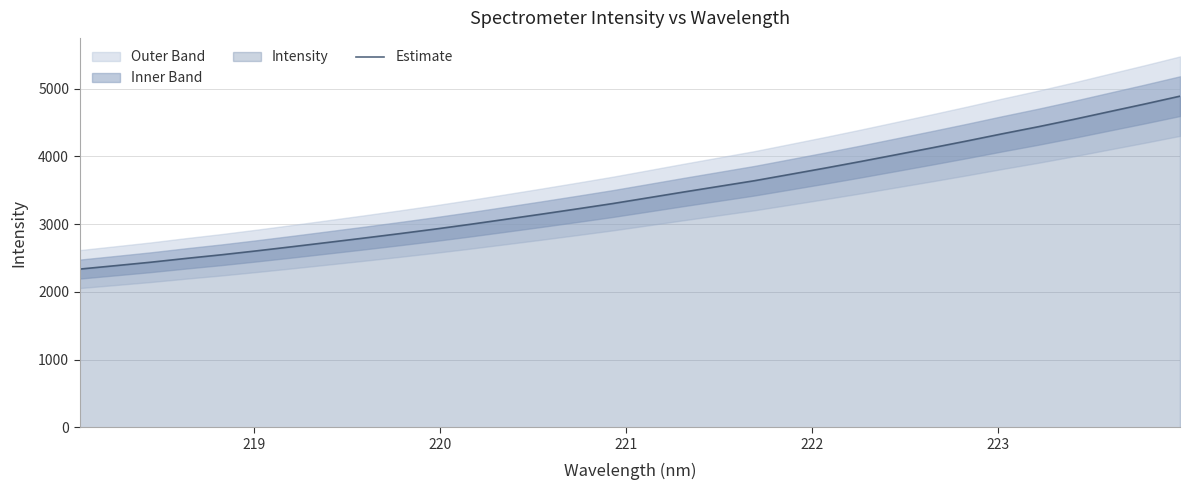

What is the lowest value of the Estimate series?

2335.1